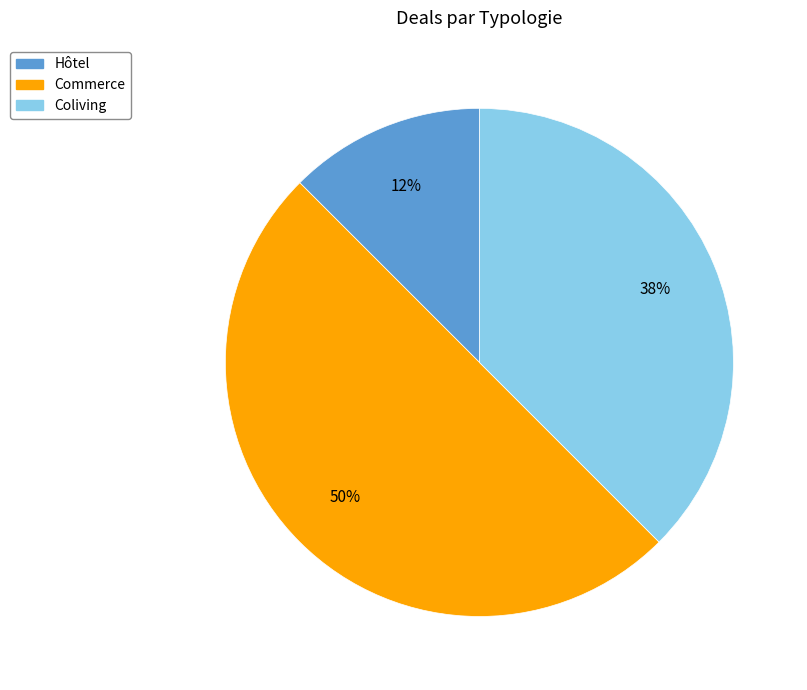

True or false: Hôtel accounts for 12% of the total.

True